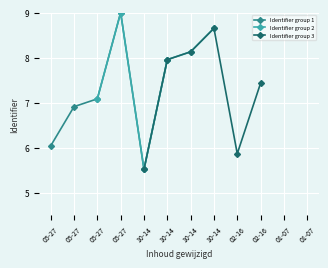

True or false: Identifier group 2 and Identifier group 3 cross at least once.

True